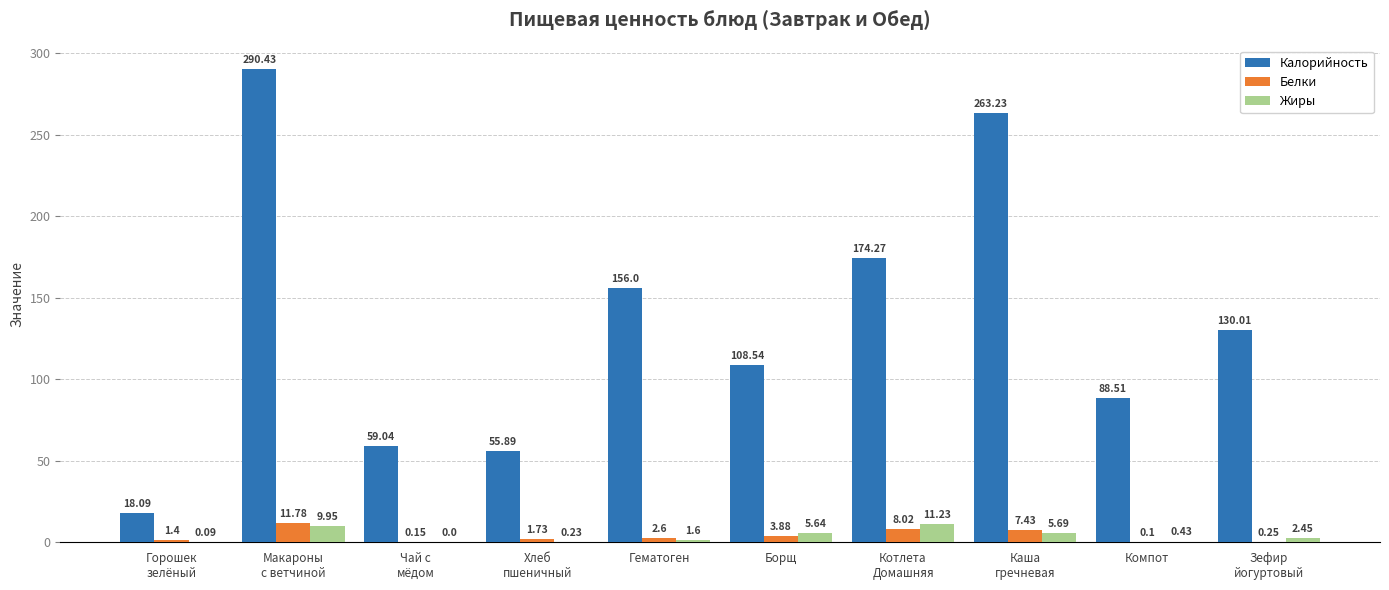

Which series has the largest total across all categories?

Калорийность